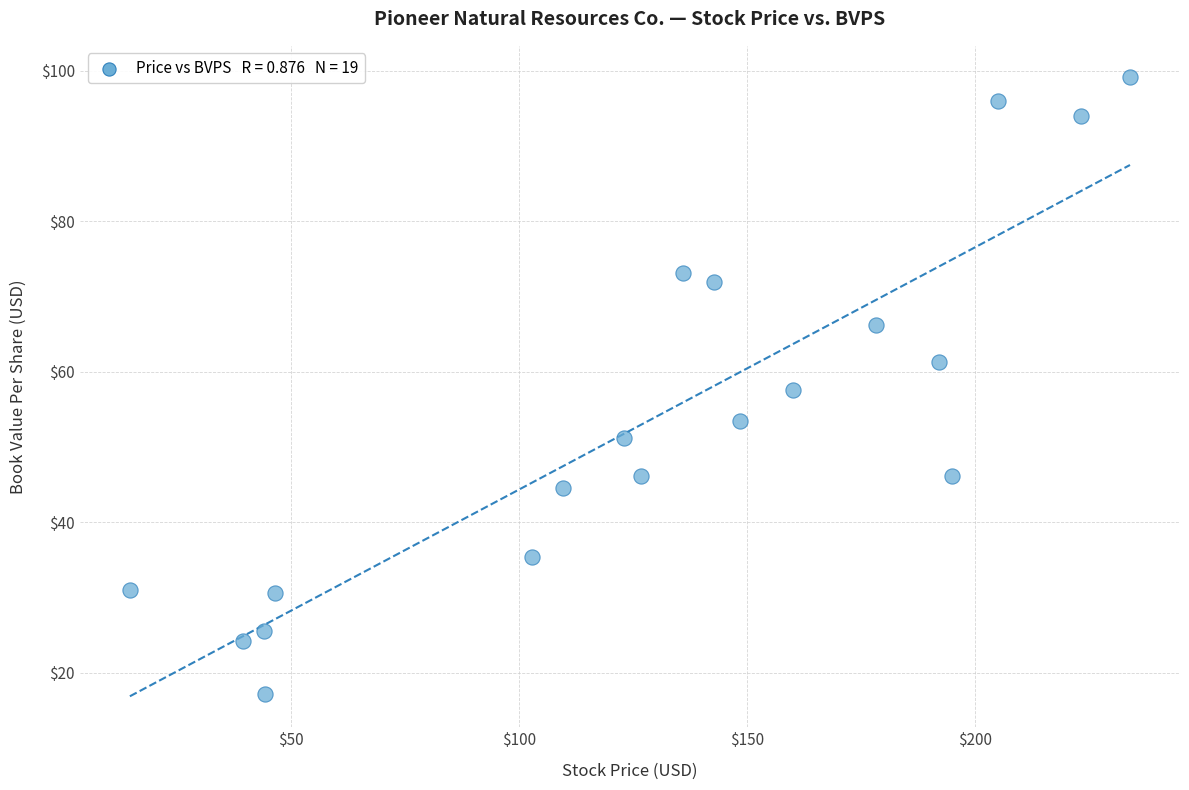

What is the range of X values (max minus min)?

219.1